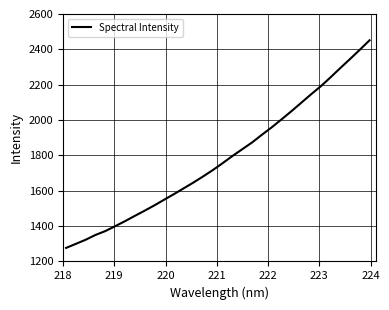

What is the minimum value shown in the chart?

1276.6